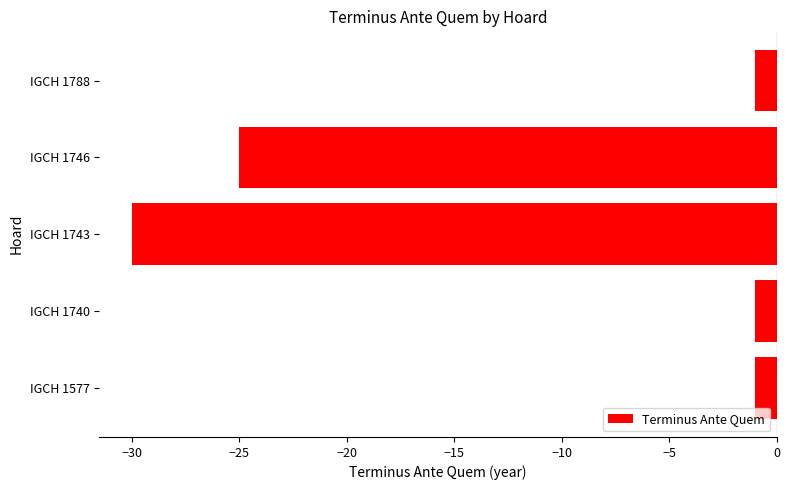

At which label is the value closest to -15?

IGCH 1746